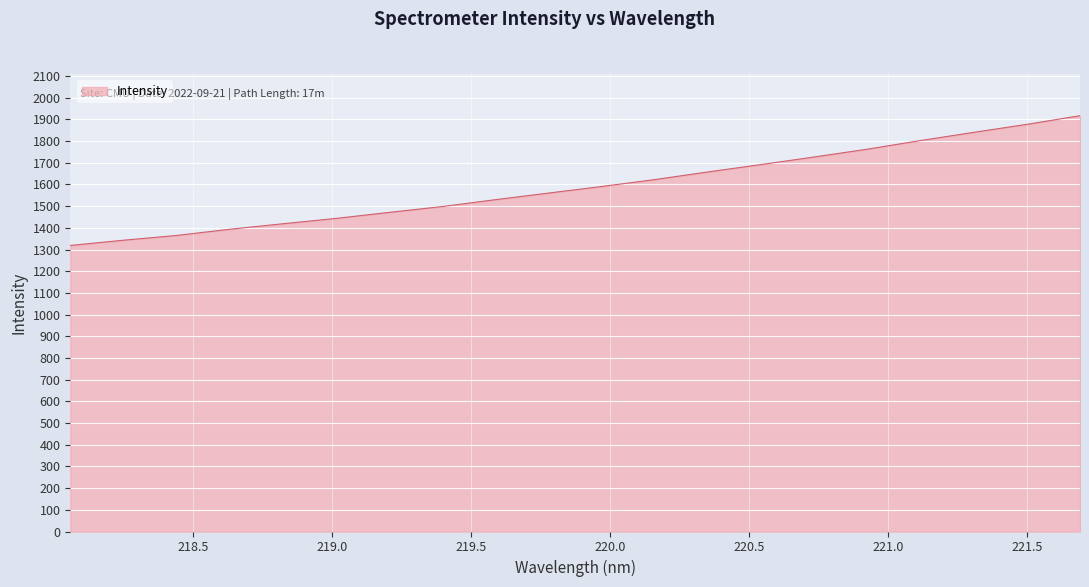

What is the difference between the maximum and minimum values?

598.2